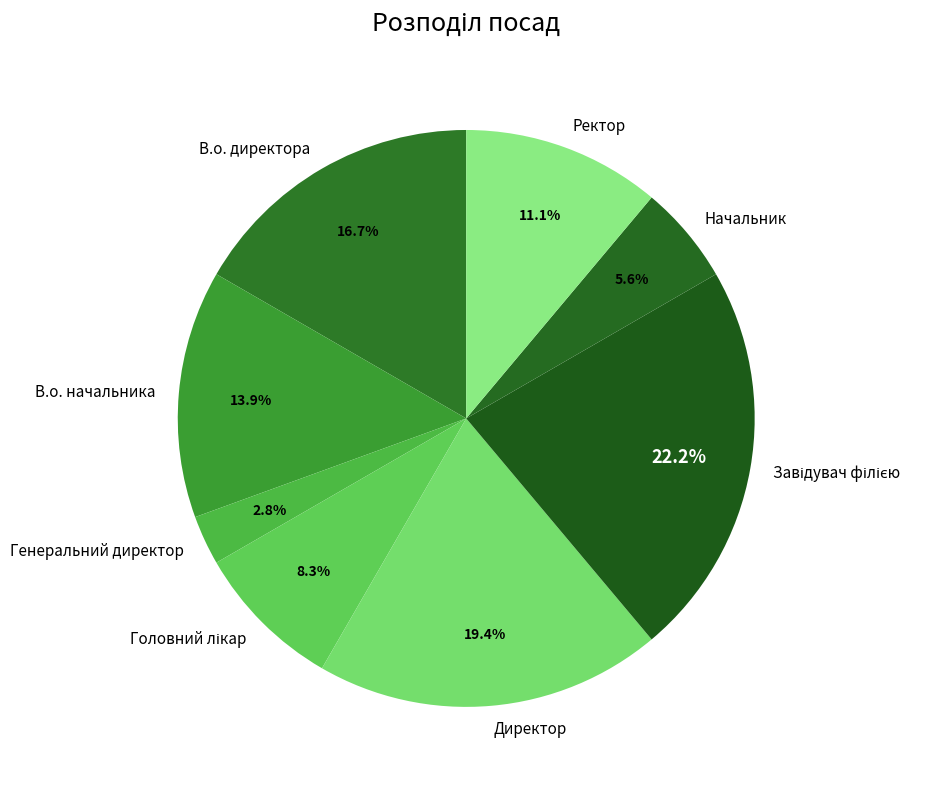

Is there a majority slice in this chart?

No